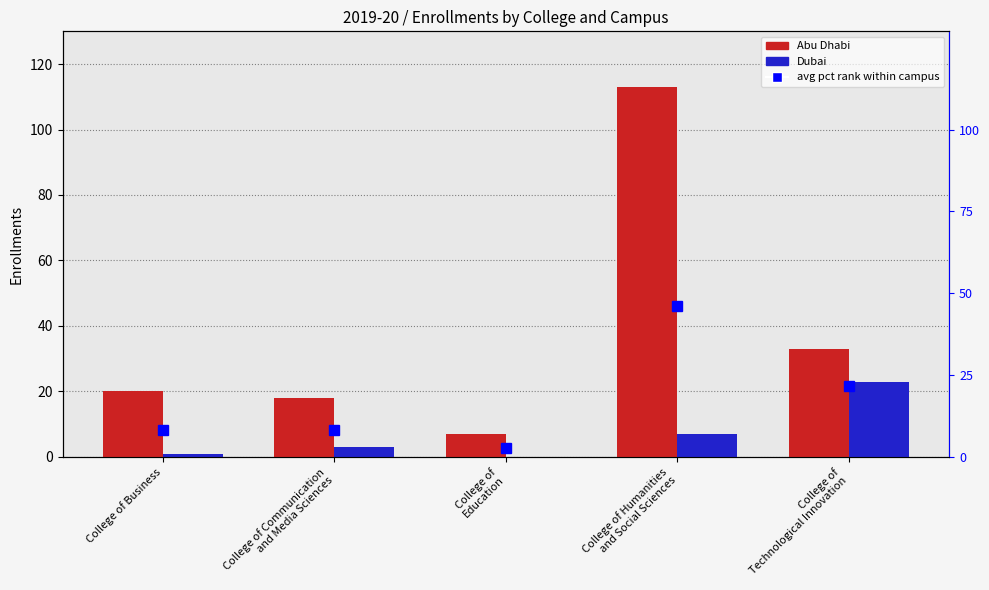

What is the average value of the Abu Dhabi series?

38